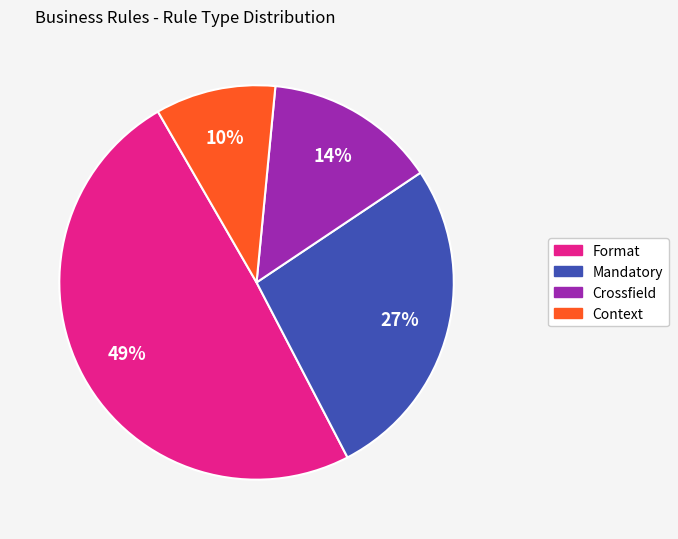

Which category has the biggest portion of the pie?

Format